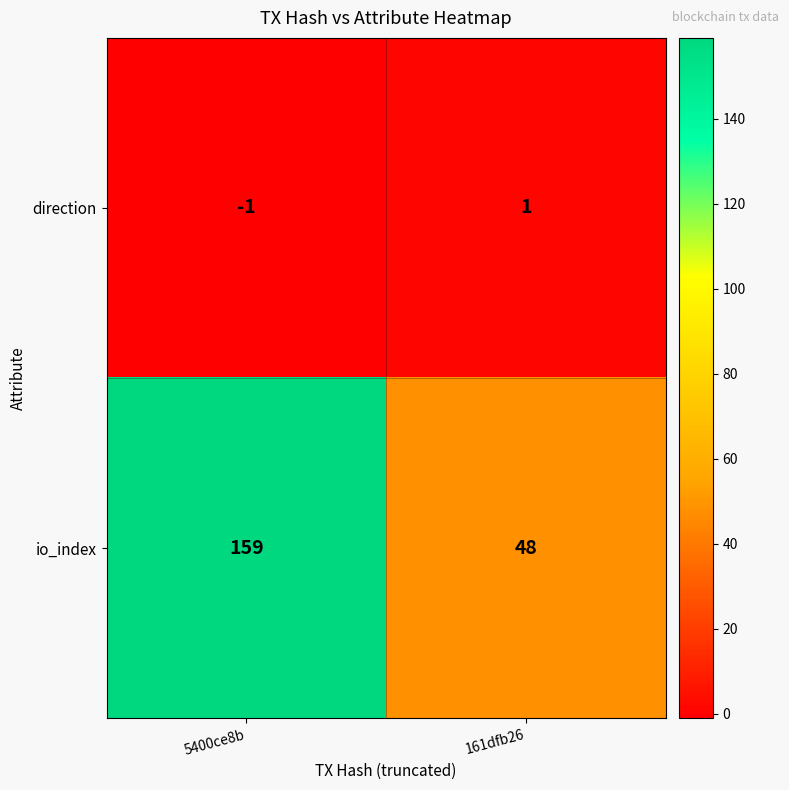

What is the total value across all series at 5400ce8b?

158